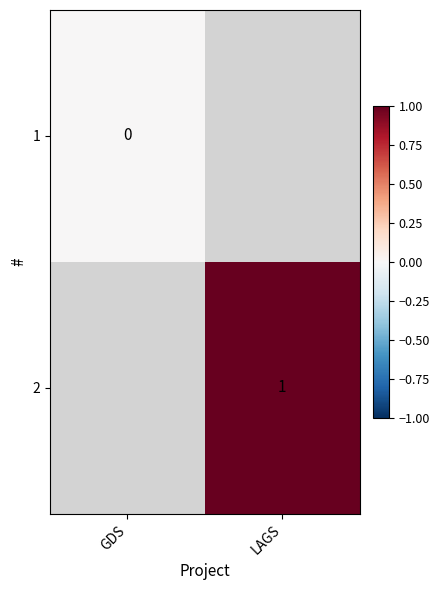

What is the greatest value displayed?

1.0